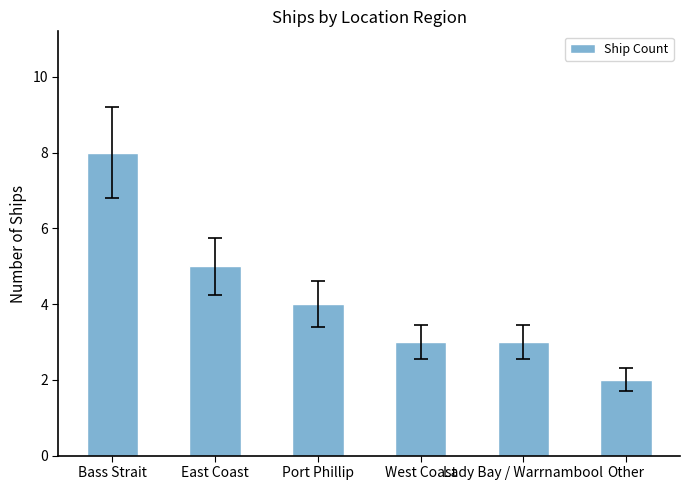

What is the difference between the maximum and minimum values?

6